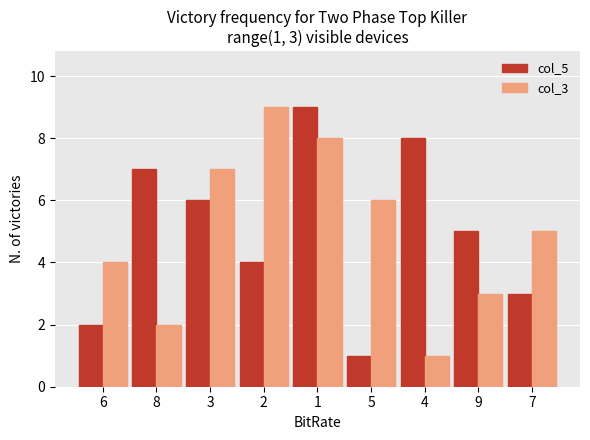

Are the bars grouped side by side (vs. stacked)?

Yes